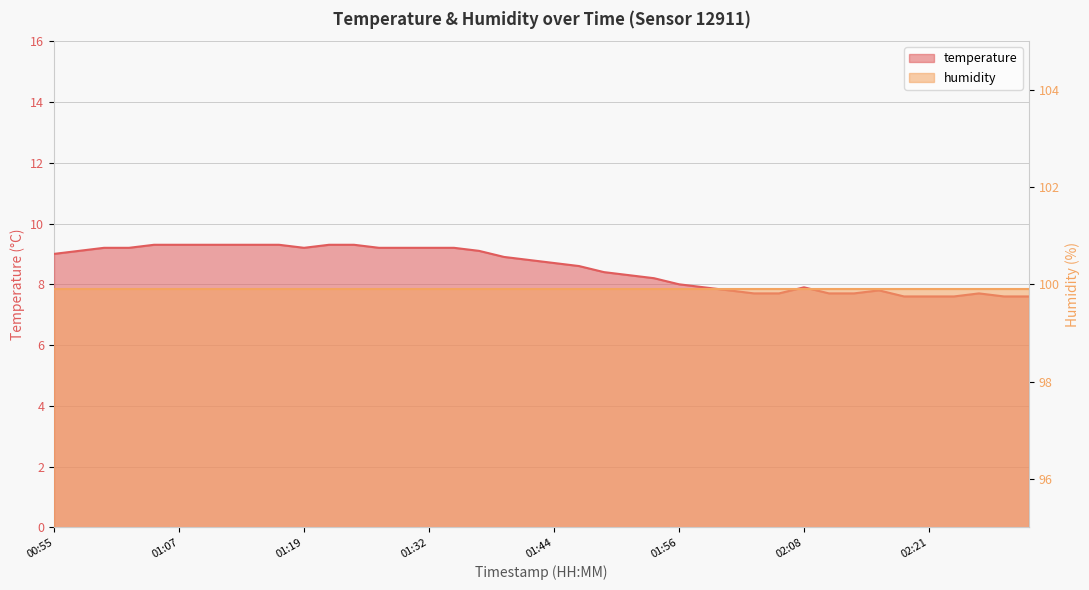

What is the label of the 7th point from the right?

02:16